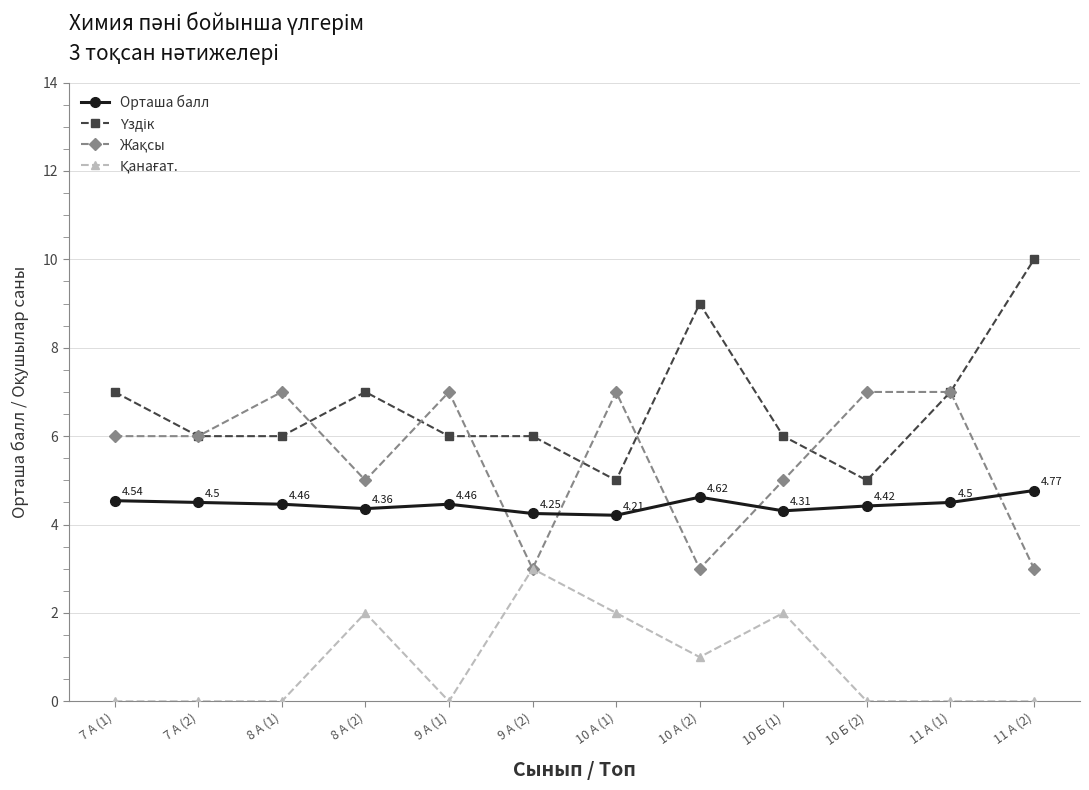

What is the label of the 3rd point from the right?

10 Б (2)